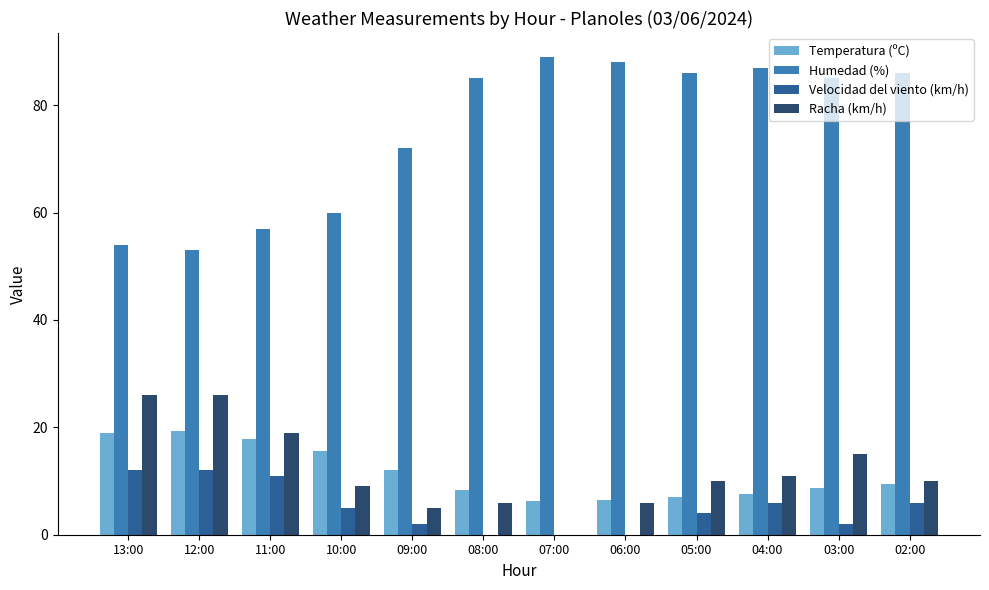

Which series has the largest total across all categories?

Humedad (%)